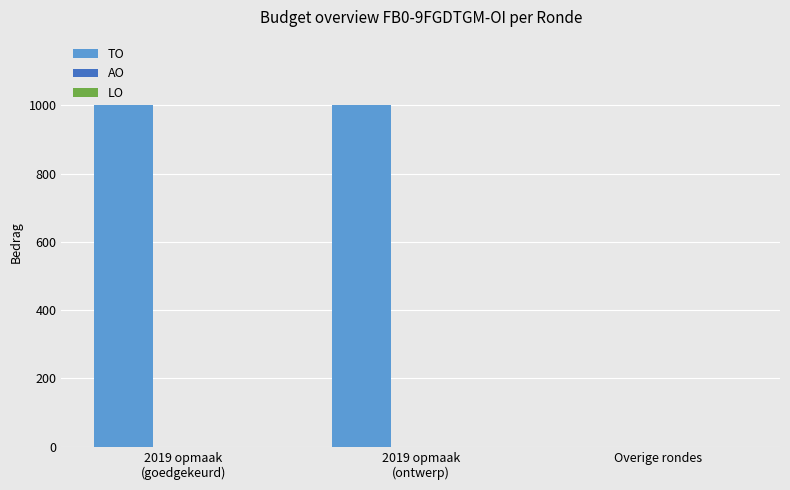

What is the maximum value shown in the chart?

1000